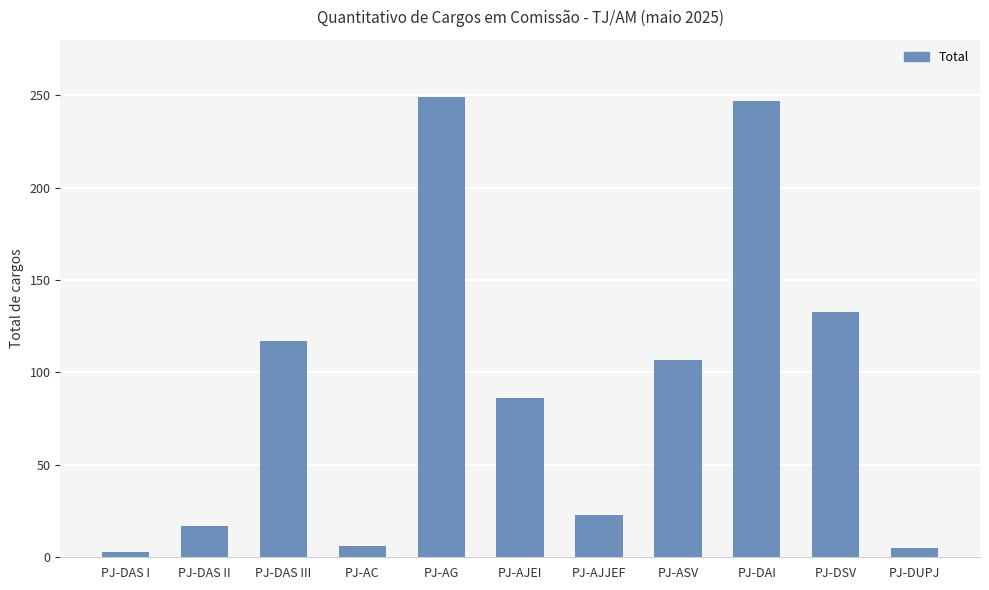

What is the change in value from PJ-DAS I to PJ-DAS II?

+14